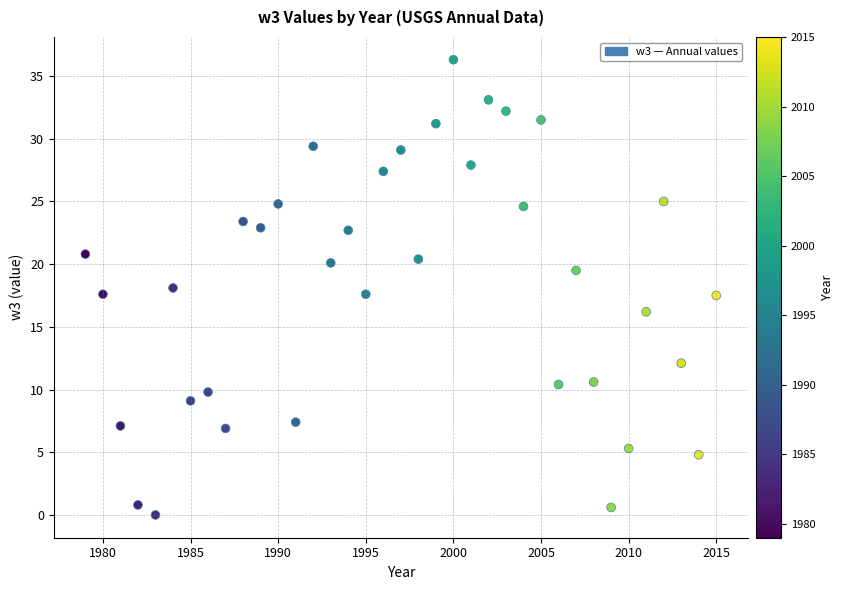

What is the range of X values (max minus min)?

36.0